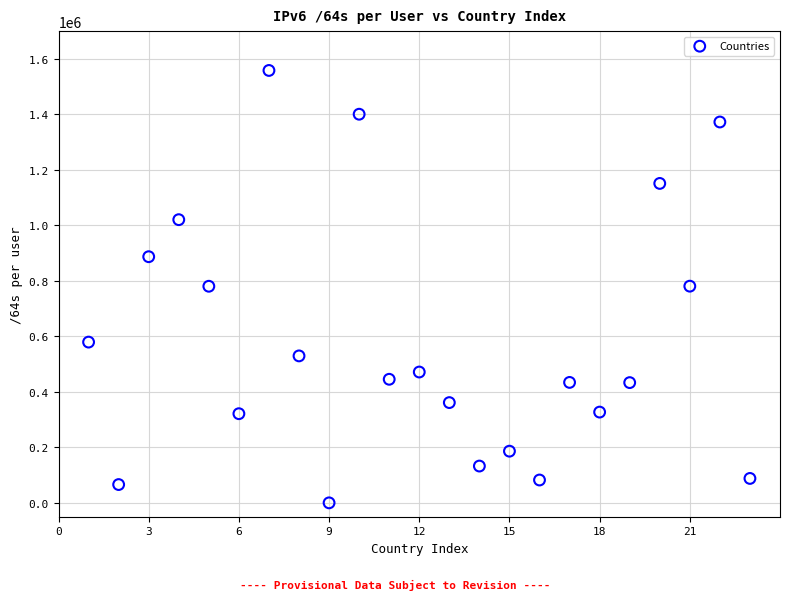

What is the range of X values (max minus min)?

22